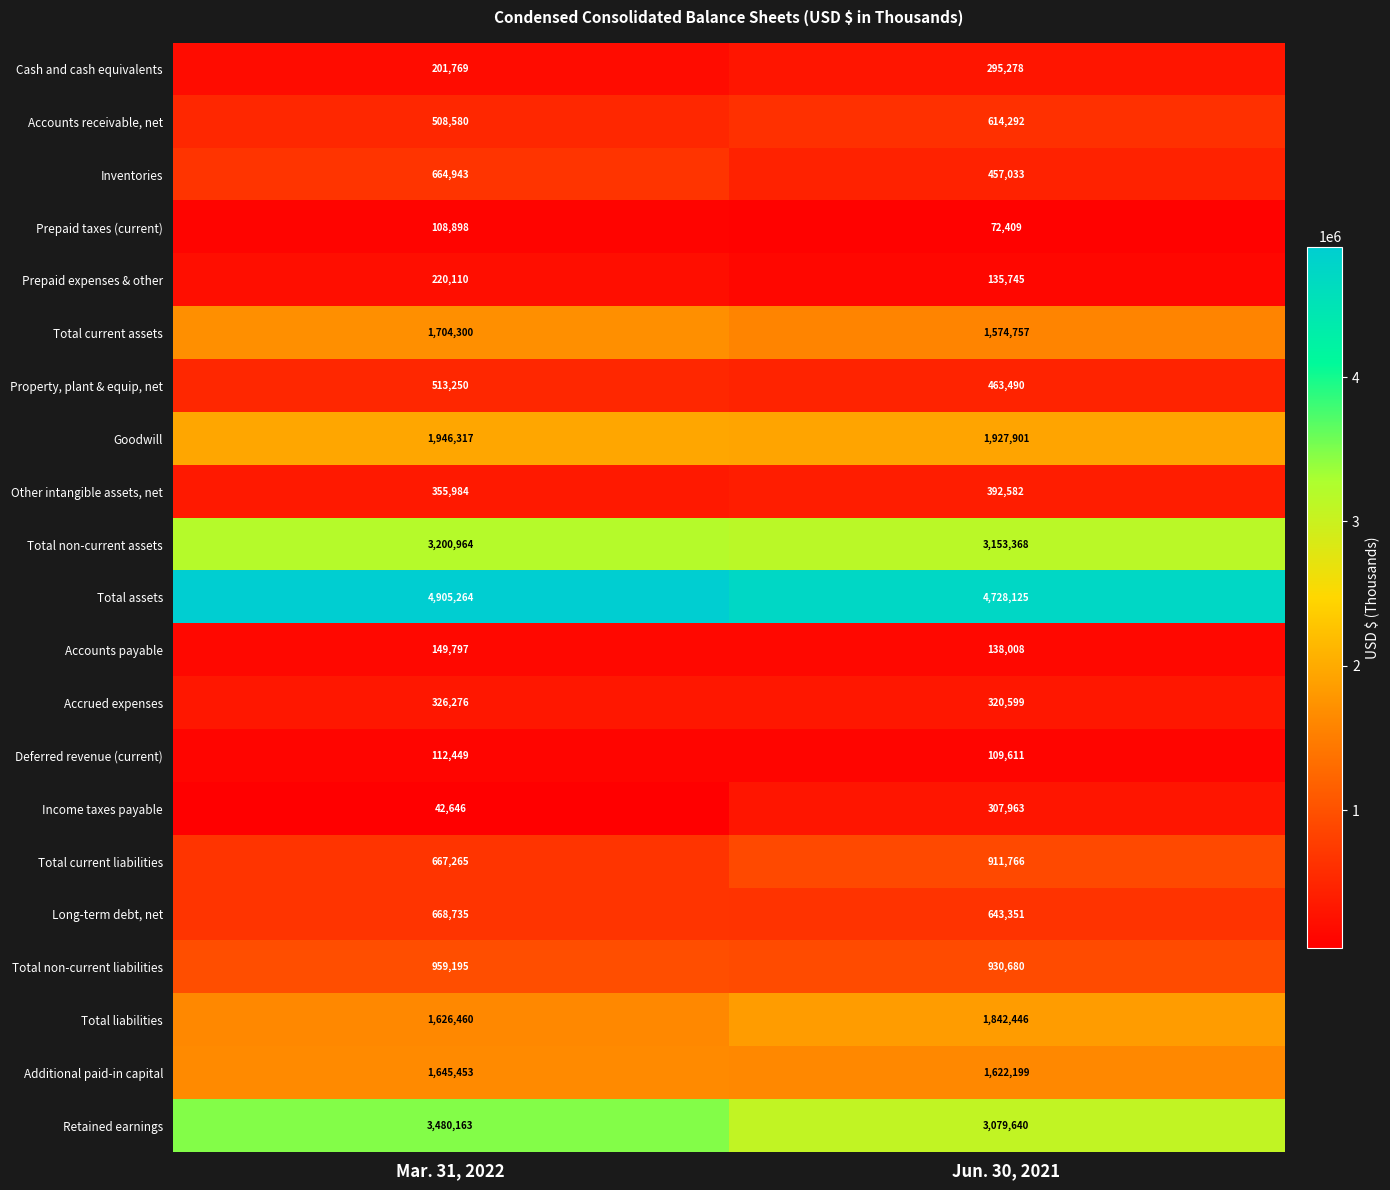

How many data points does each series have?

2